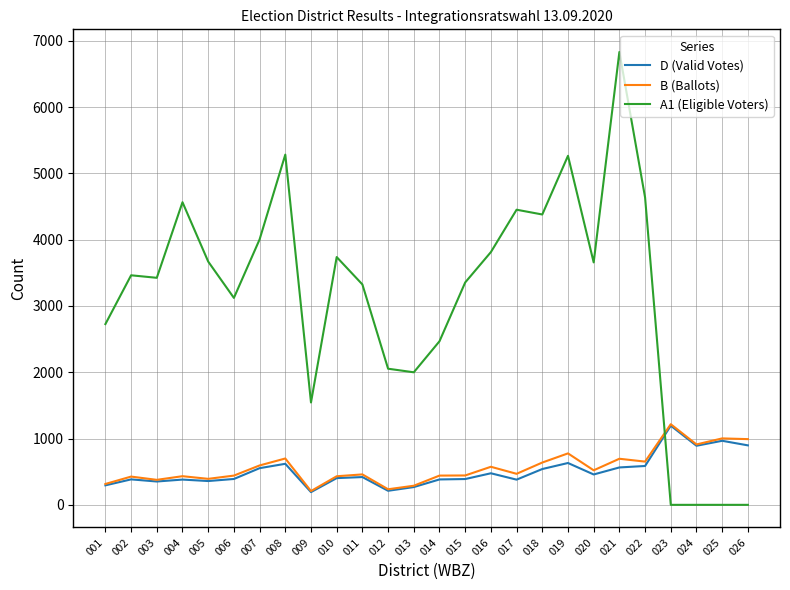

Which series has the largest total across all categories?

A1 (Eligible Voters)